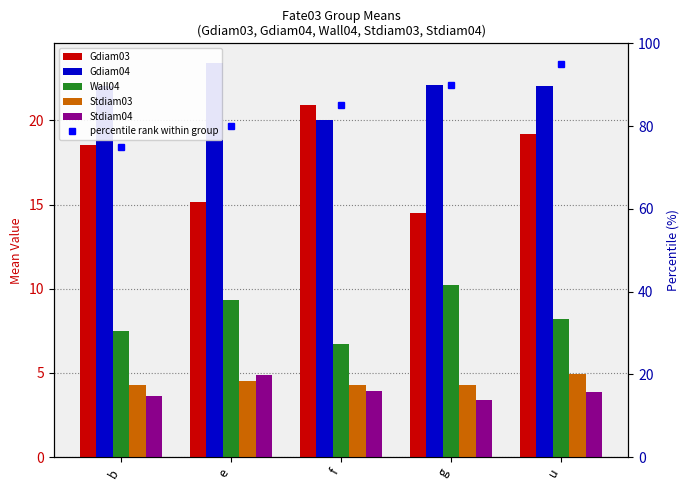

Read the percentile rank within group value at e.

80.0